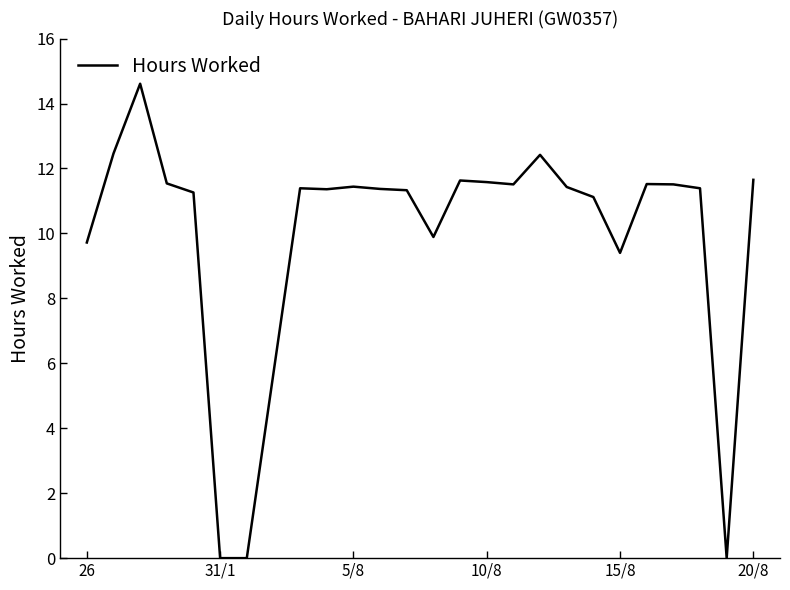

How many distinct data groups are displayed?

1